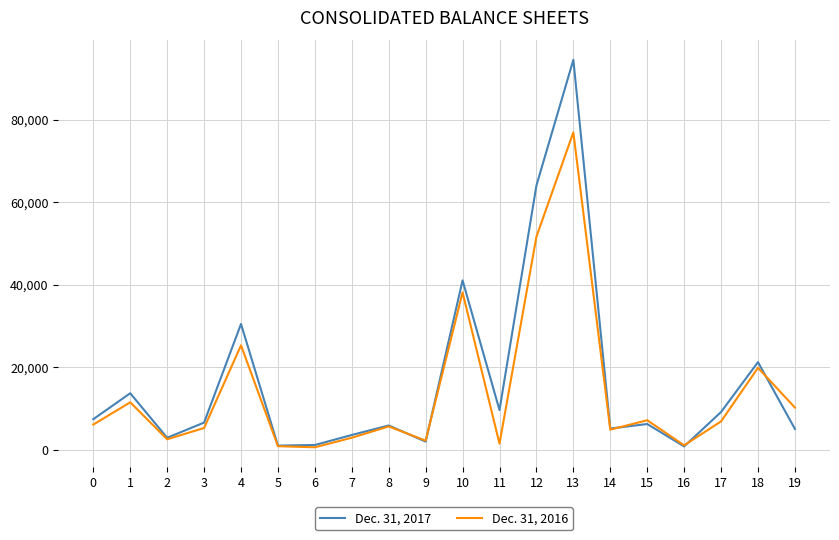

What is the maximum value shown in the chart?

94464